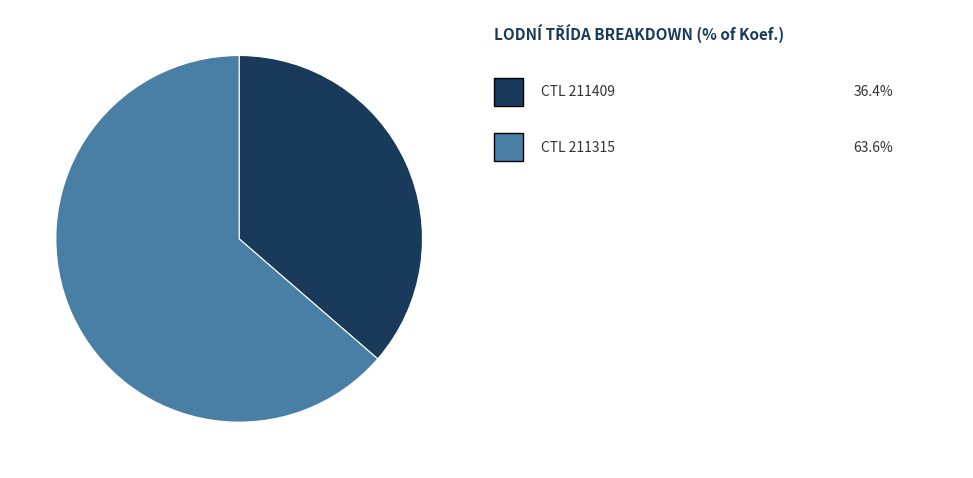

Does any single category account for the majority?

Yes